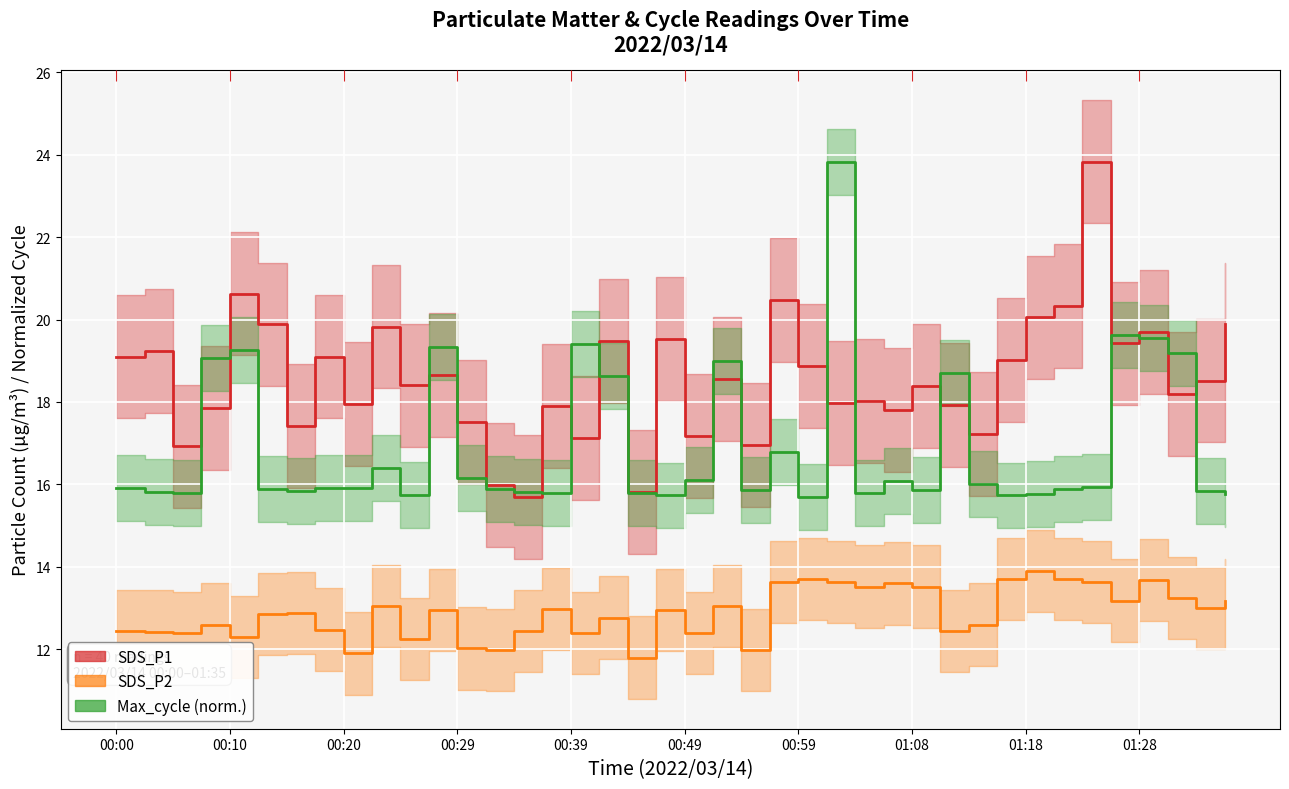

At which label does Max_cycle reach its minimum?

00:59